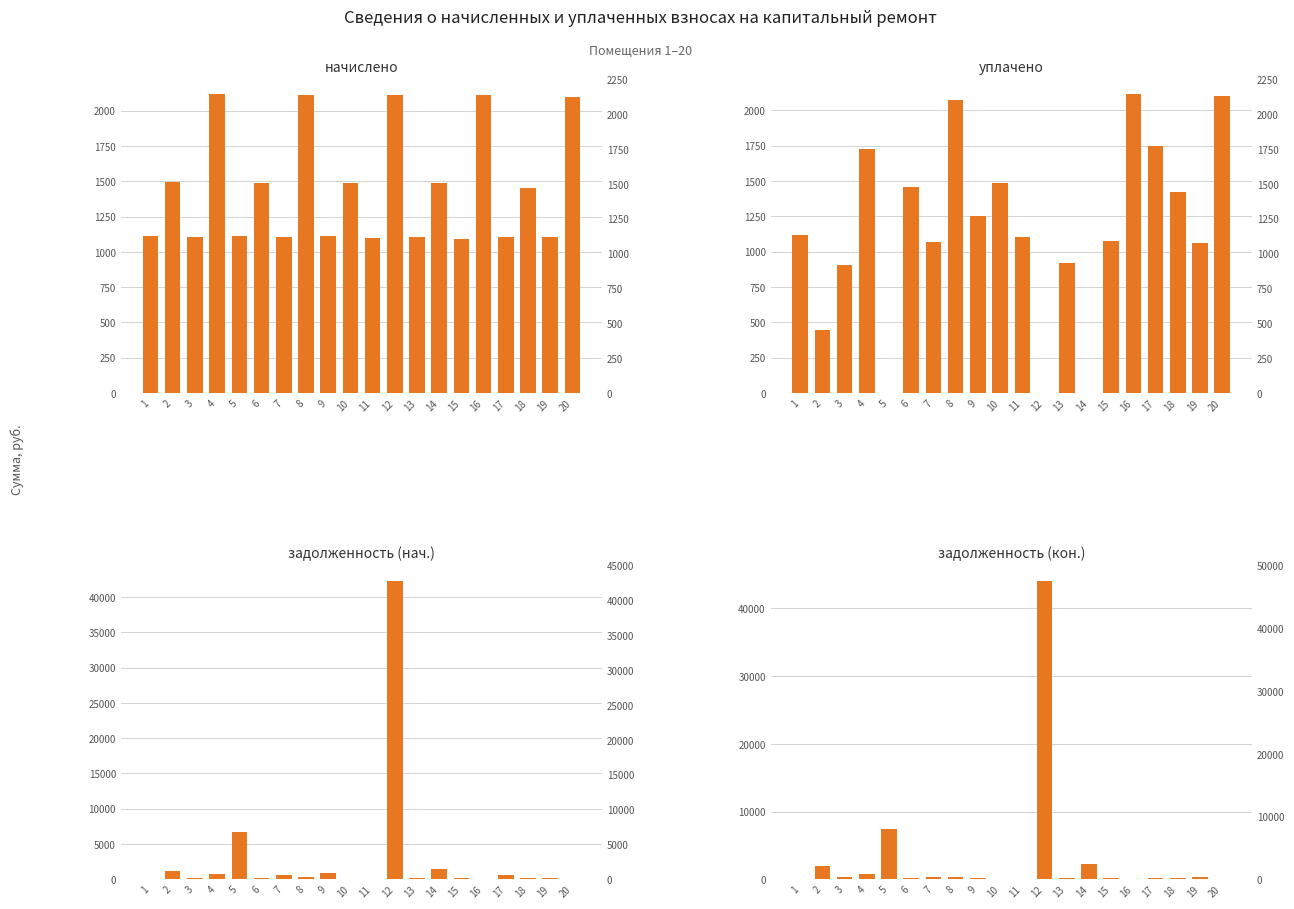

Which series has the widest spread of values?

задолженность (кон.)